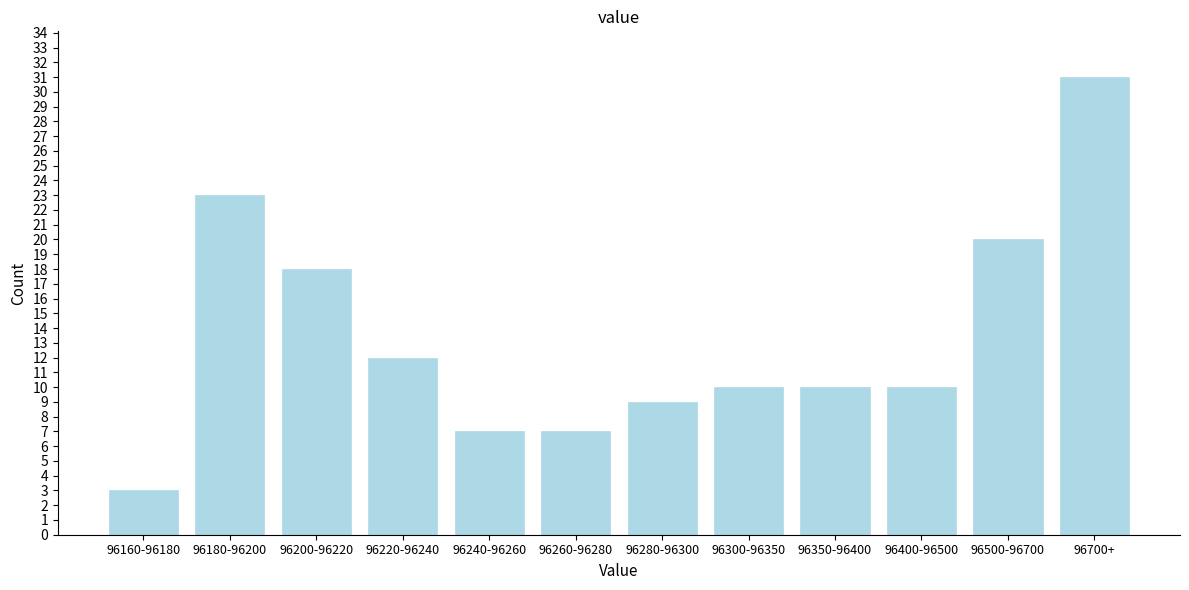

Reading left to right, list all the values displayed in this chart.

96160-96180=3	96180-96200=23	96200-96220=18	96220-96240=12	96240-96260=7	96260-96280=7	96280-96300=9	96300-96350=10	96350-96400=10	96400-96500=10	96500-96700=20	96700+=31